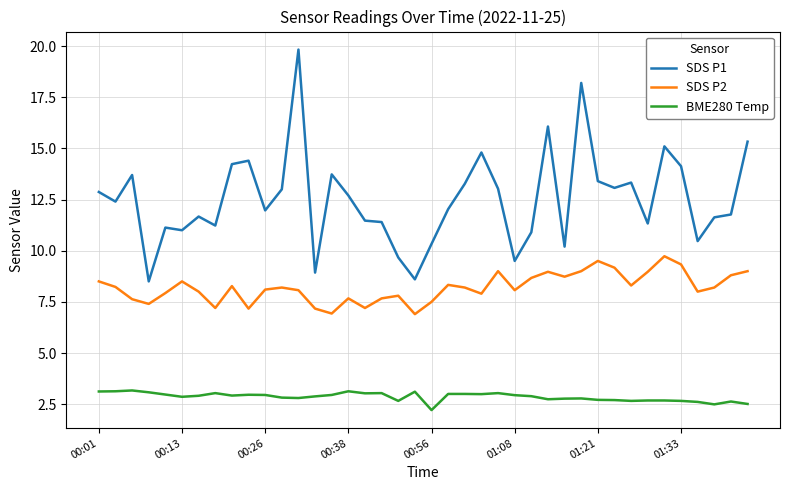

Rank the series by their maximum value, from highest to lowest.

SDS P1, SDS P2, BME280 Temp